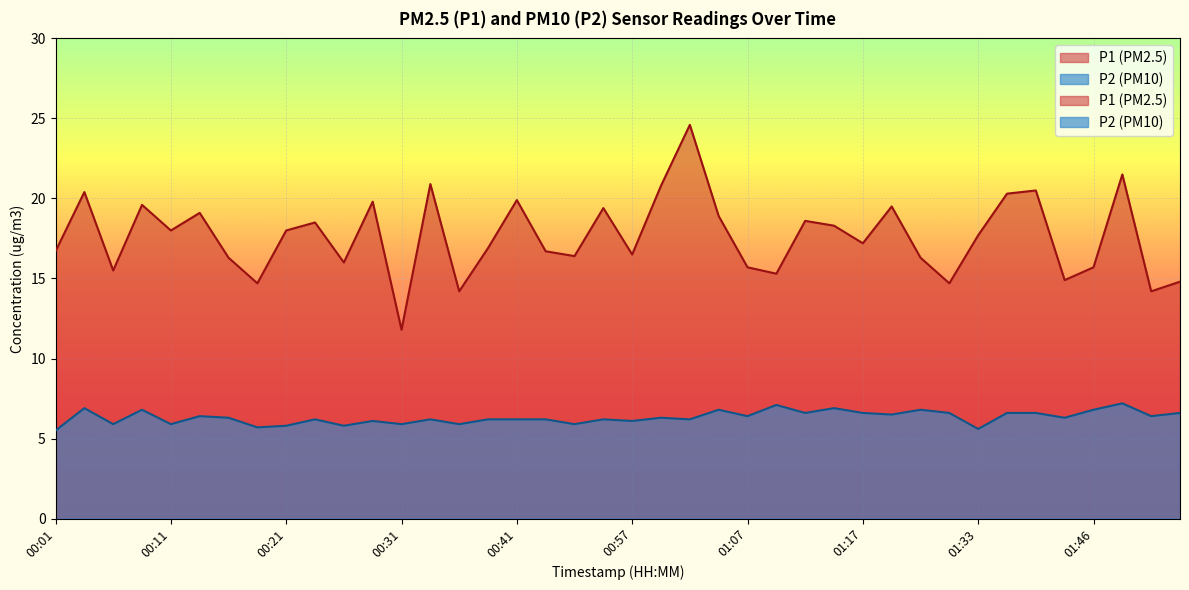

What is the difference between the maximum and second lowest values in the P1 series?

10.4